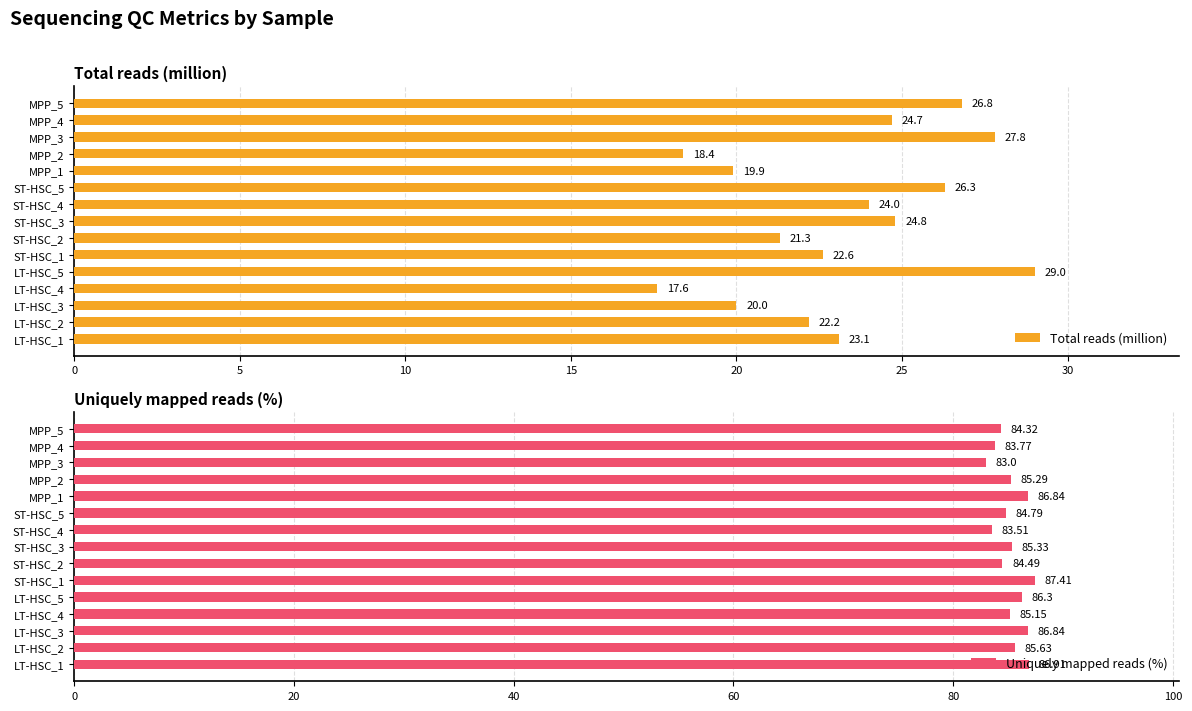

How many series are shown in this chart?

2